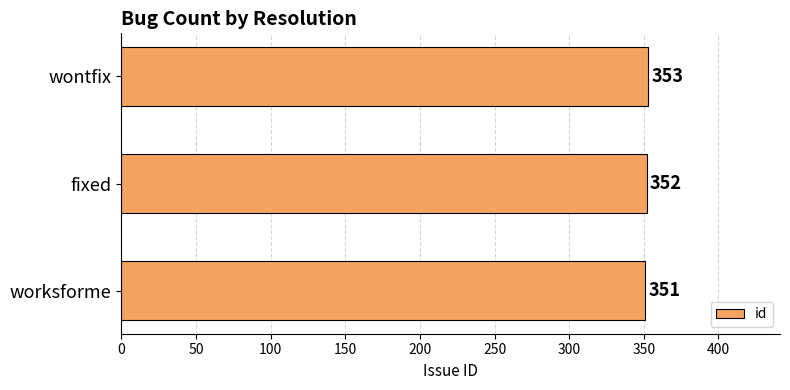

What is the ratio of the value at wontfix to the value at fixed?

1.0